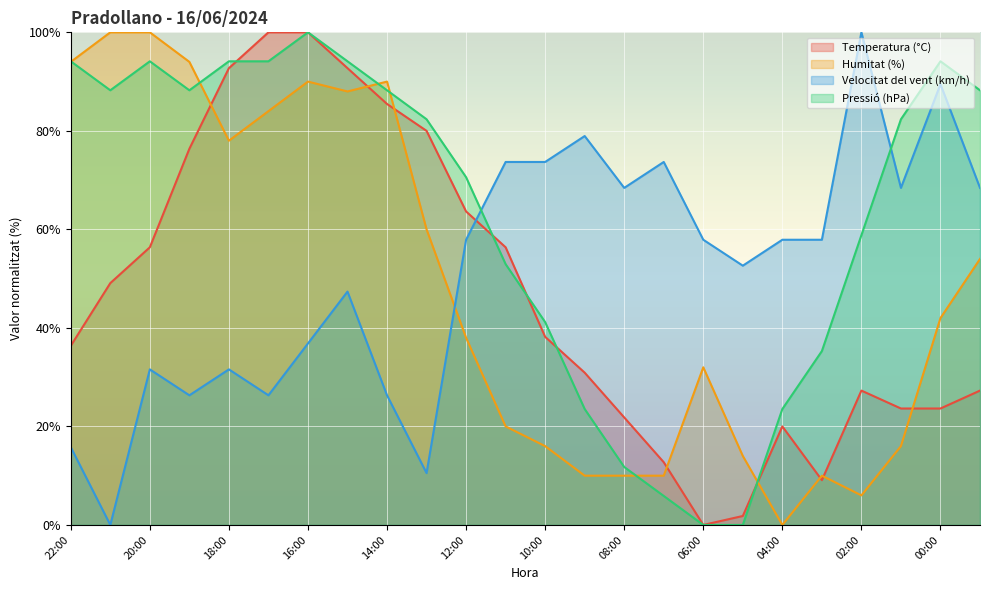

Where does the Humitat (%) series first go above 42?

22:00